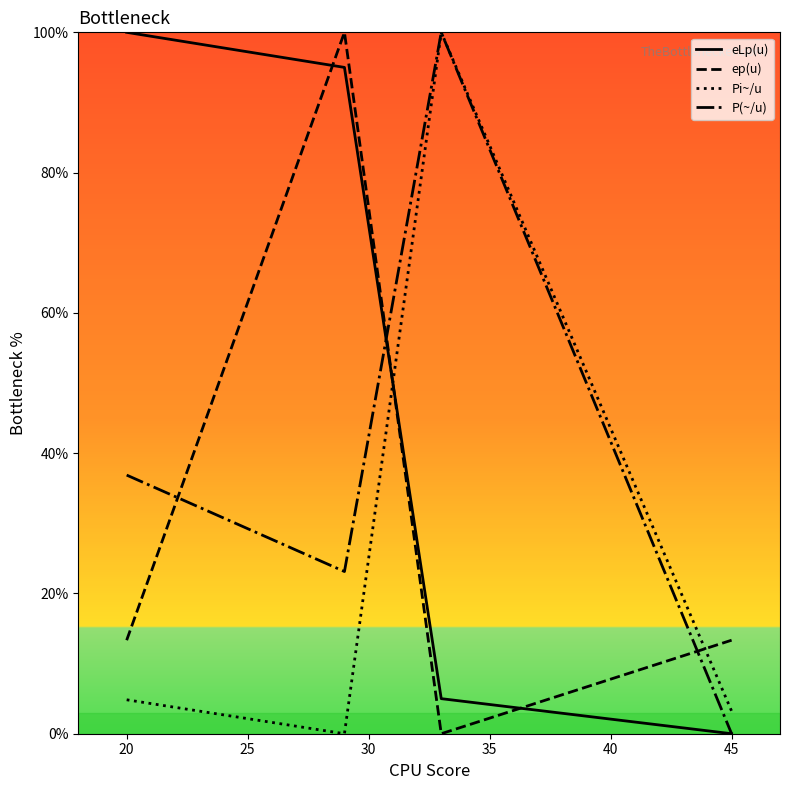

Rank the series by their average value, from lowest to highest.

Pi~/u, ep(u), P(~/u), eLp(u)